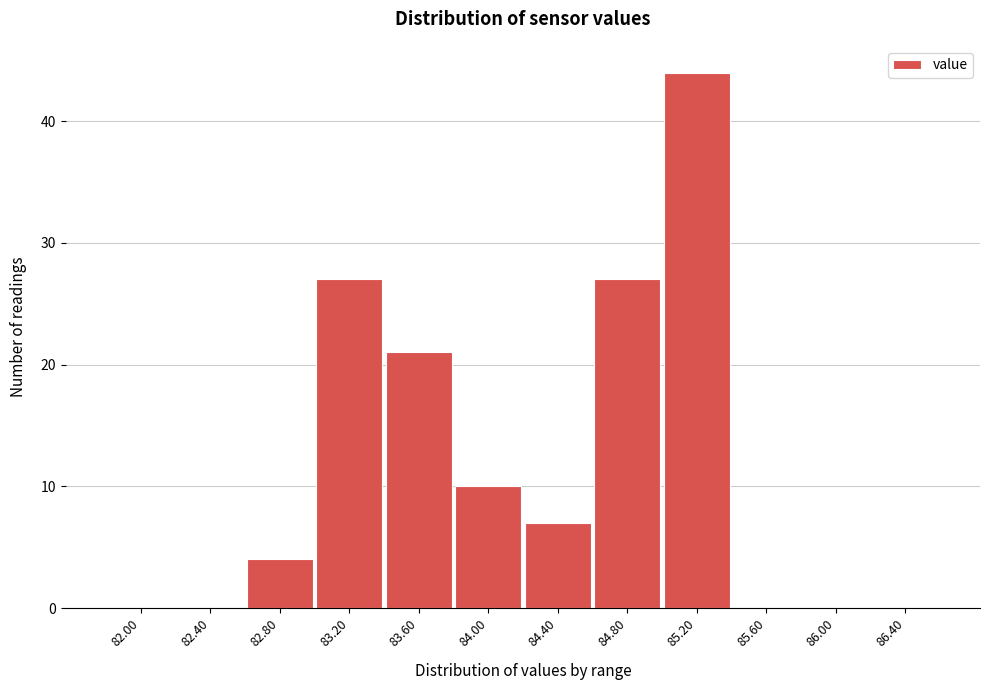

Reading left to right, transcribe all the data shown in this chart.

82.00=0	82.40=0	82.80=4	83.20=27	83.60=21	84.00=10	84.40=7	84.80=27	85.20=44	85.60=0	86.00=0	86.40=0